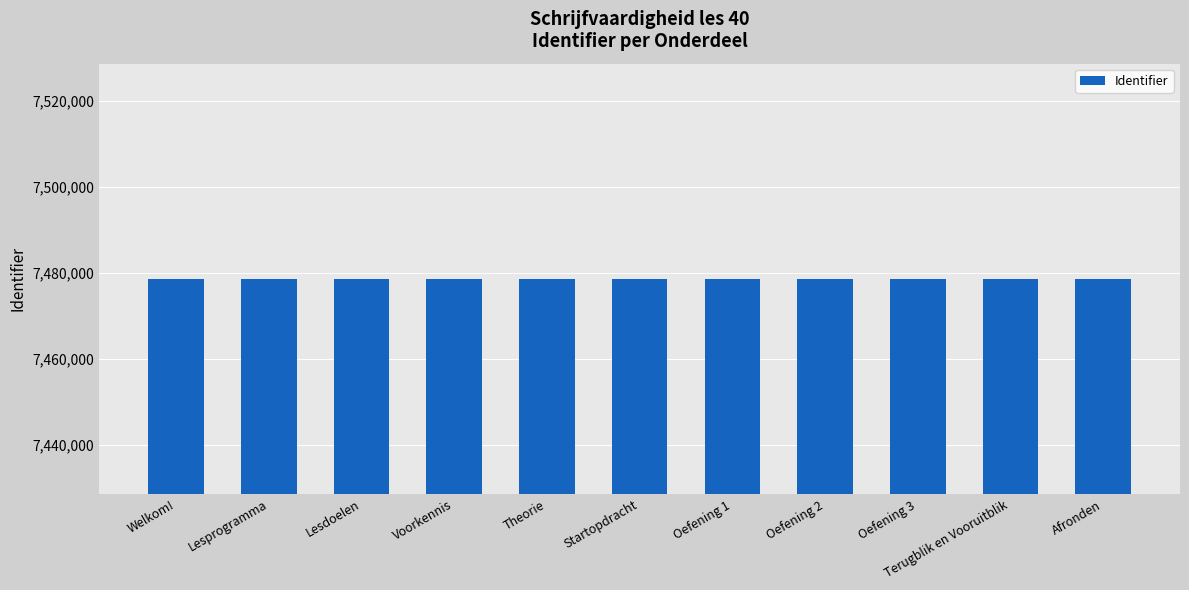

What is the change in value from Startopdracht to Oefening 1?

+3